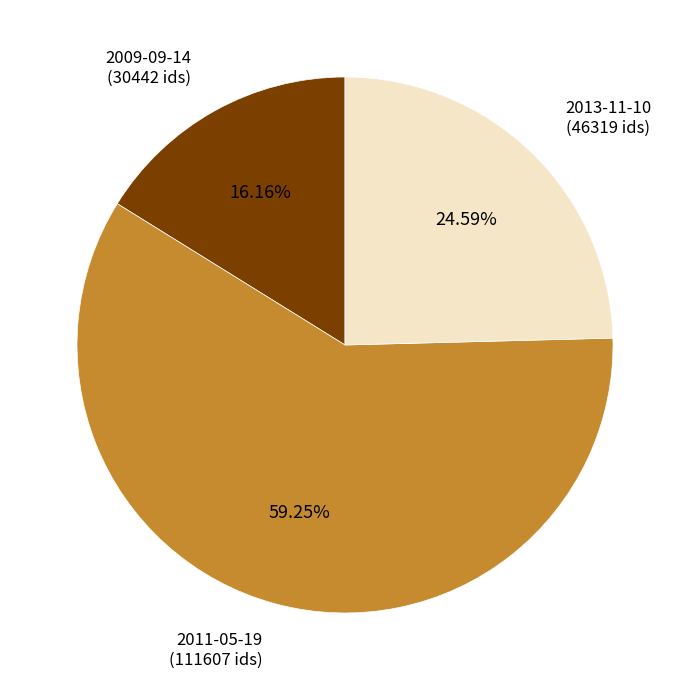

Which has a higher value, 2013-11-10 (46319 ids) or 2009-09-14 (30442 ids)?

2013-11-10 (46319 ids)